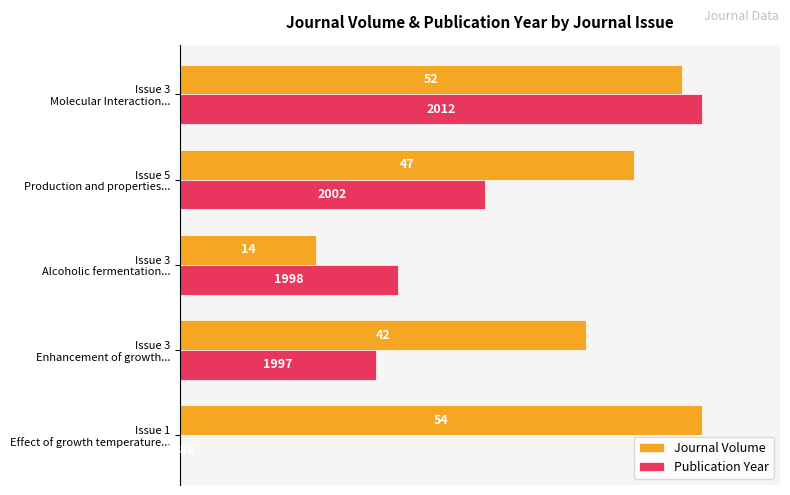

What are all the series names shown in the legend?

Journal Volume, Publication Year